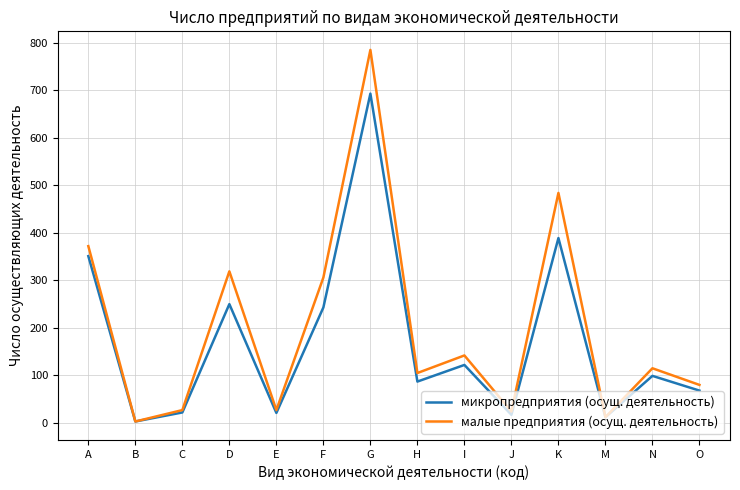

At K, list the series in order from smallest to largest.

микропредприятия (осущ. деятельность), малые предприятия (осущ. деятельность)